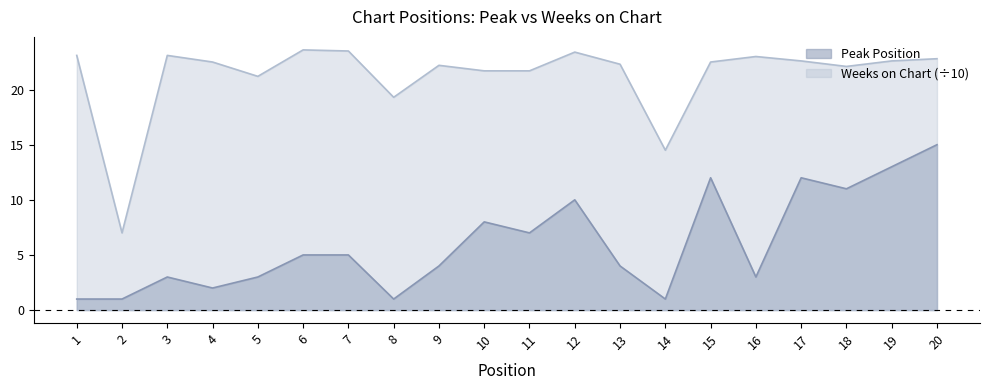

Which category has the highest value in the Weeks on Chart series?

6